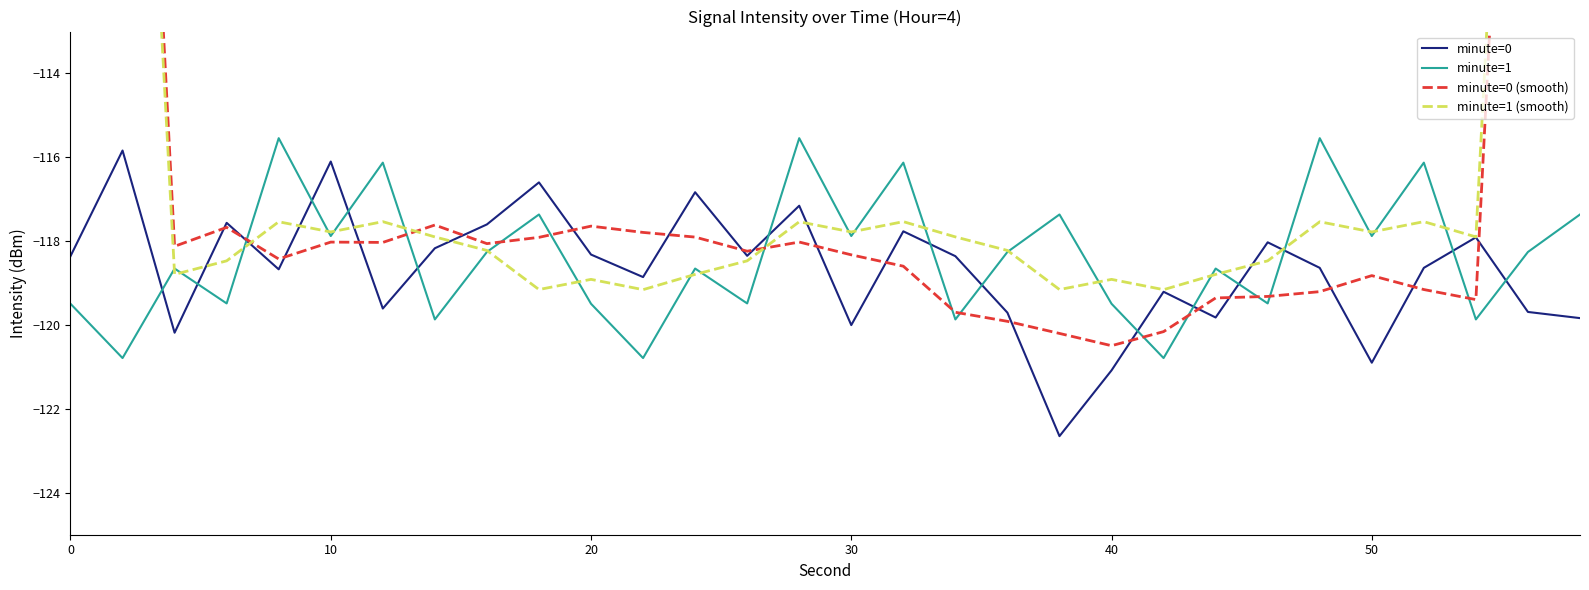

What is the minimum value shown in the chart?

-122.6